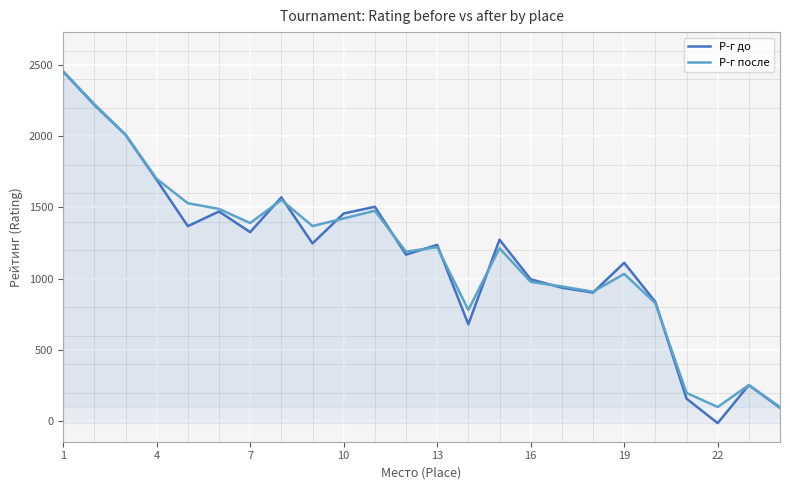

At which category does the chart reach its peak across all series?

1